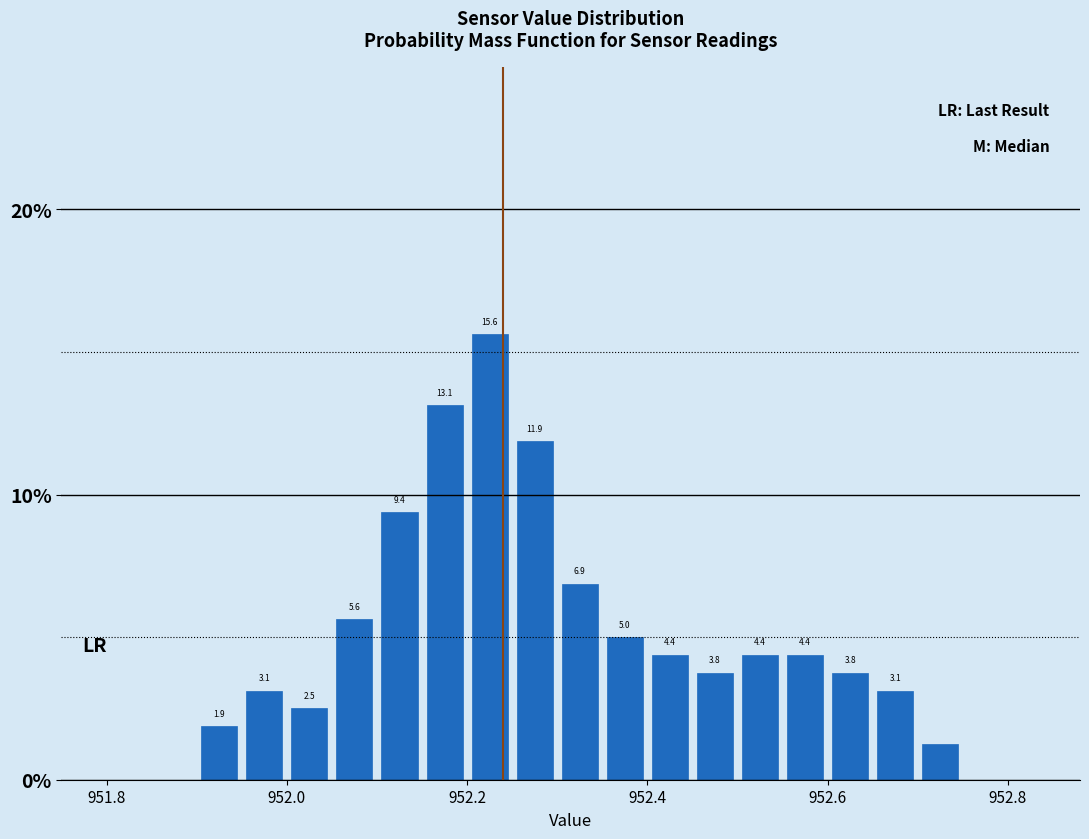

Around what value on the x-axis is the tallest bar? Give the approximate position of its centre, as read against the axis.

952.22